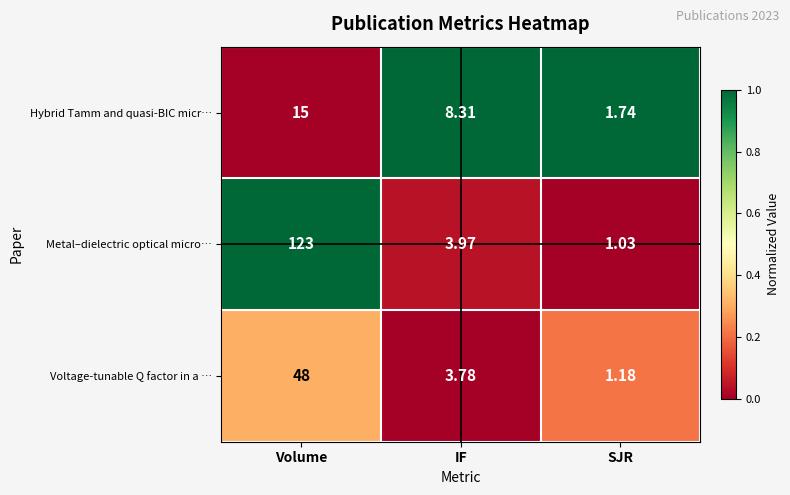

Is the value of Voltage-tunable Q factor in a … at IF greater than the value of Hybrid Tamm and quasi-BIC micr… at IF?

No